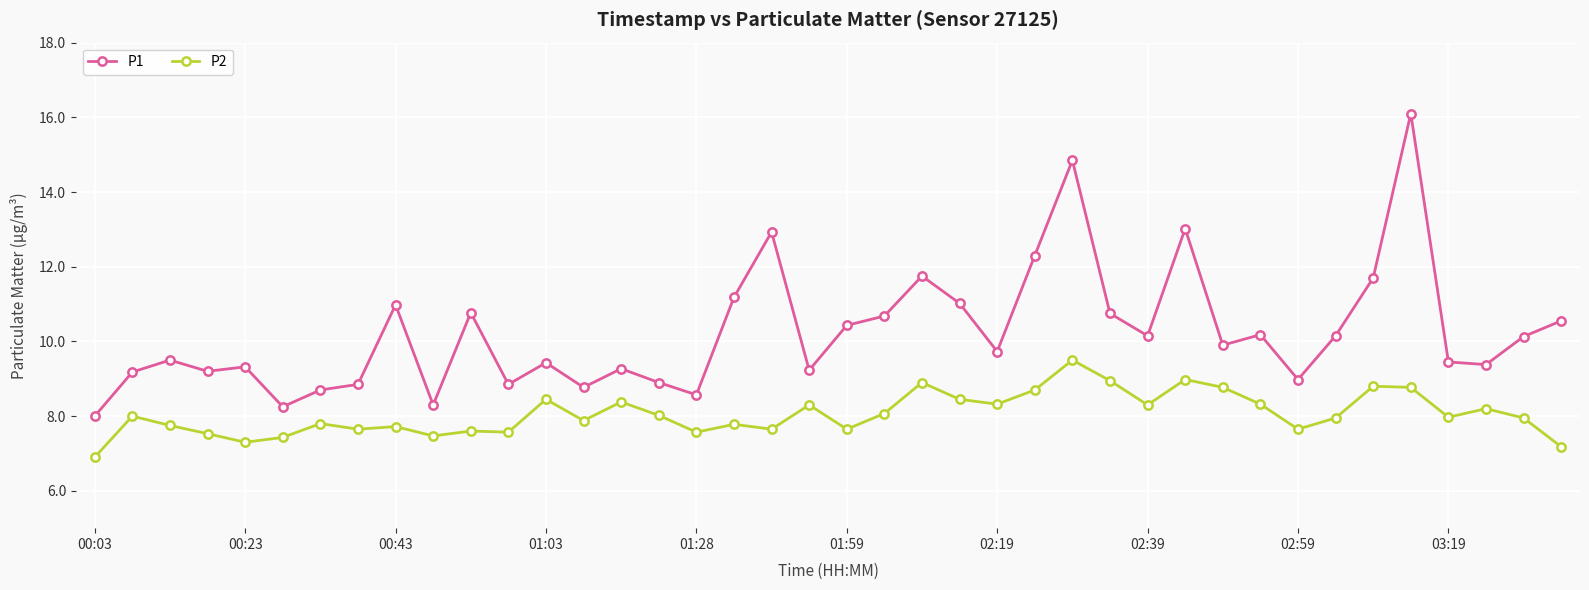

What is the maximum value shown in the chart?

16.1